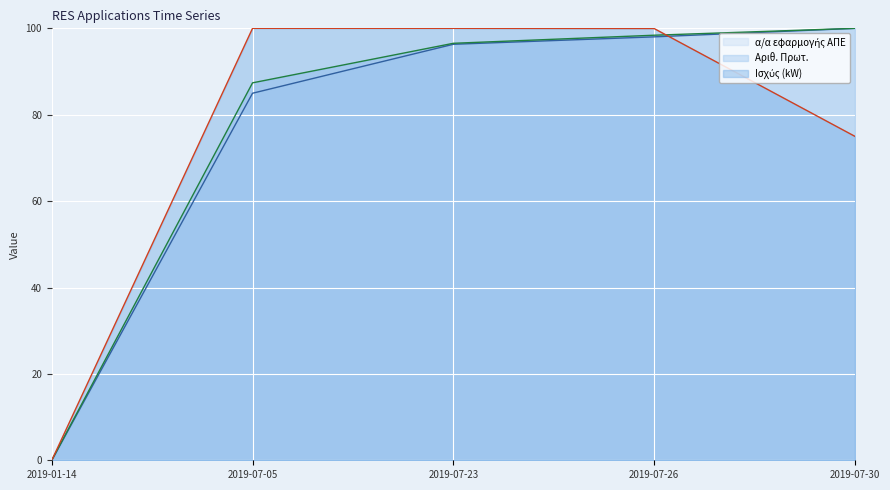

Is the value of Αριθ. Πρωτ. at 2019-07-05 greater than the value of α/α εφαρμογής ΑΠΕ at 2019-07-05?

Yes